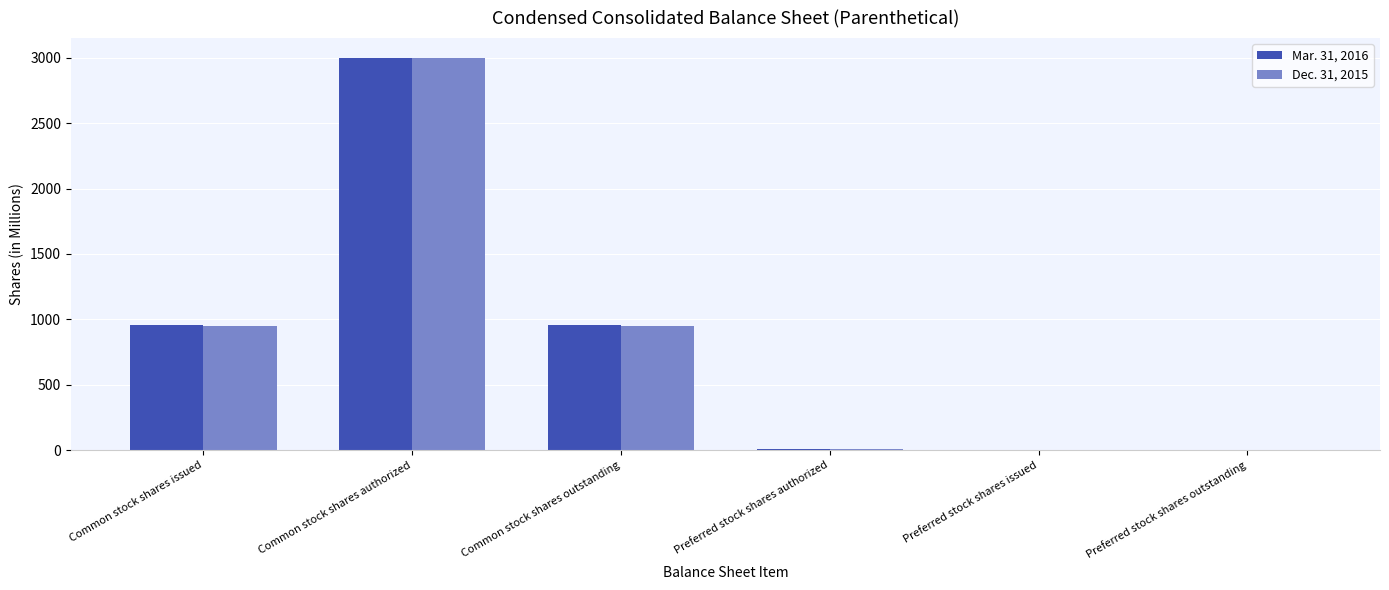

Between Common stock shares issued and Preferred stock shares outstanding, which series saw the biggest shift?

Mar. 31, 2016